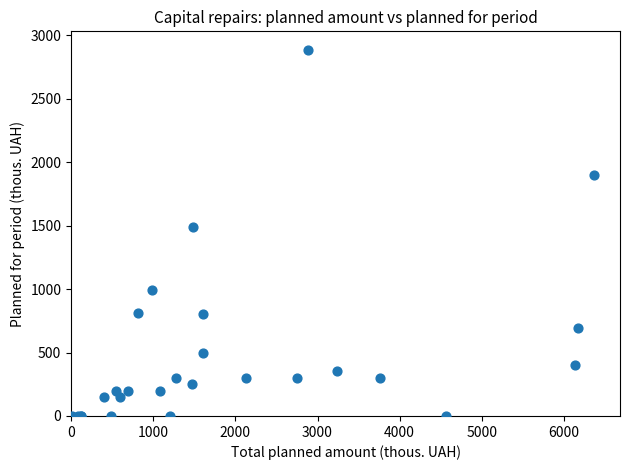

What Y value in the scatter plot is closest to 1443?

1487.0